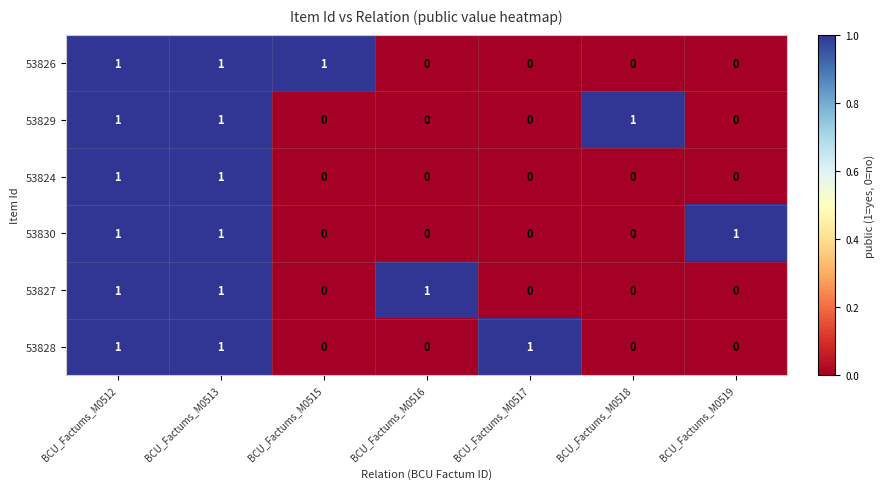

What is the sum of all 53828 values?

3